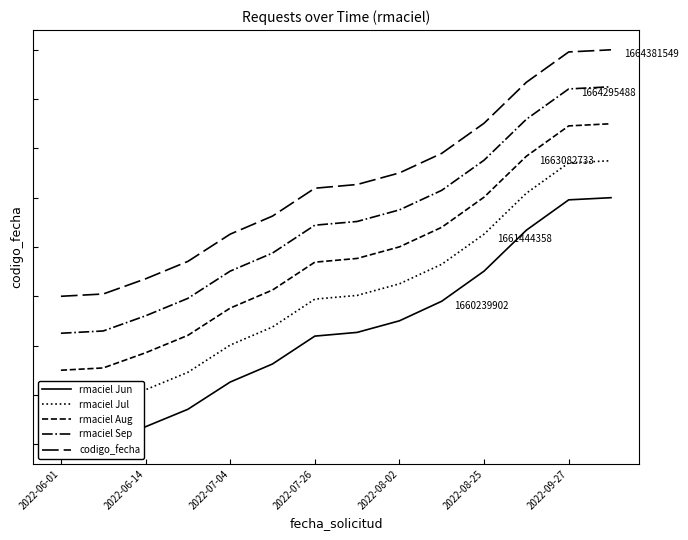

What is the average value of the rmaciel Aug series?

0.8